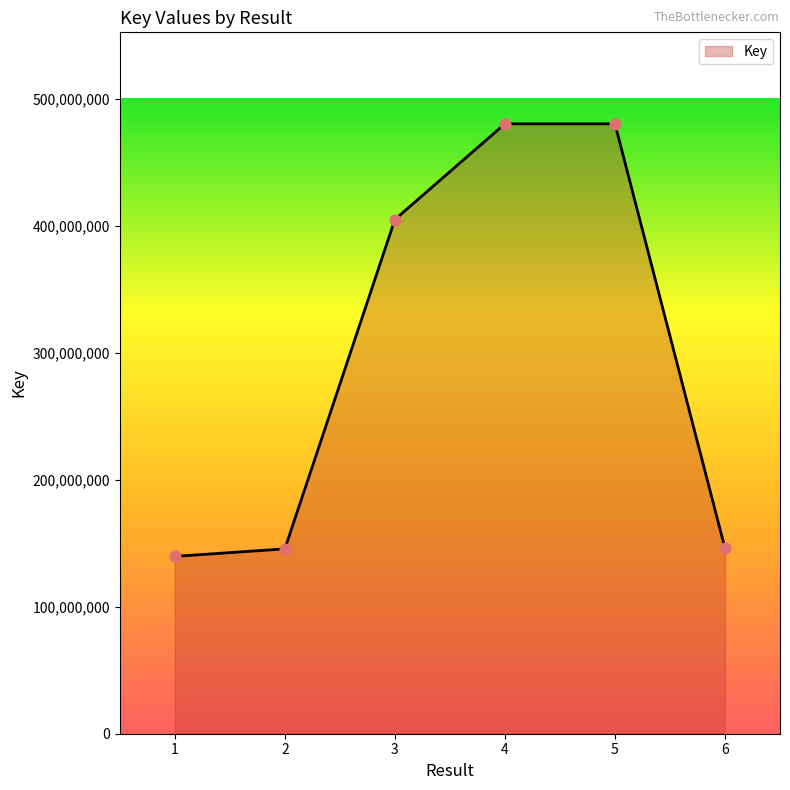

Approximately how many times larger is the value at 1 compared to 6?

1.0